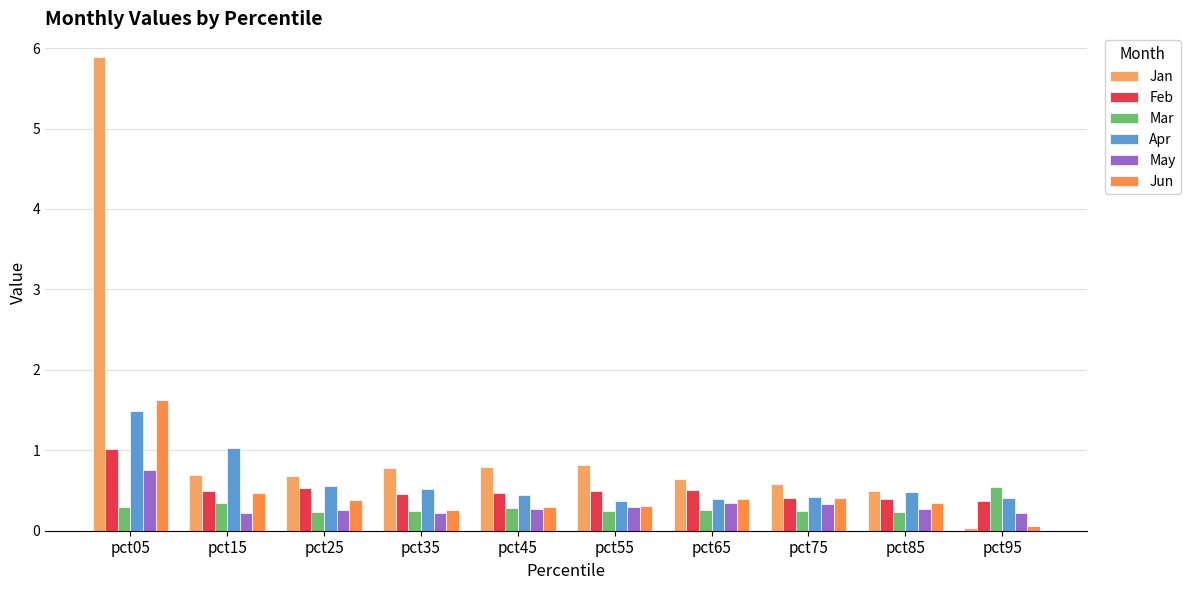

How many bars are there in each group?

6